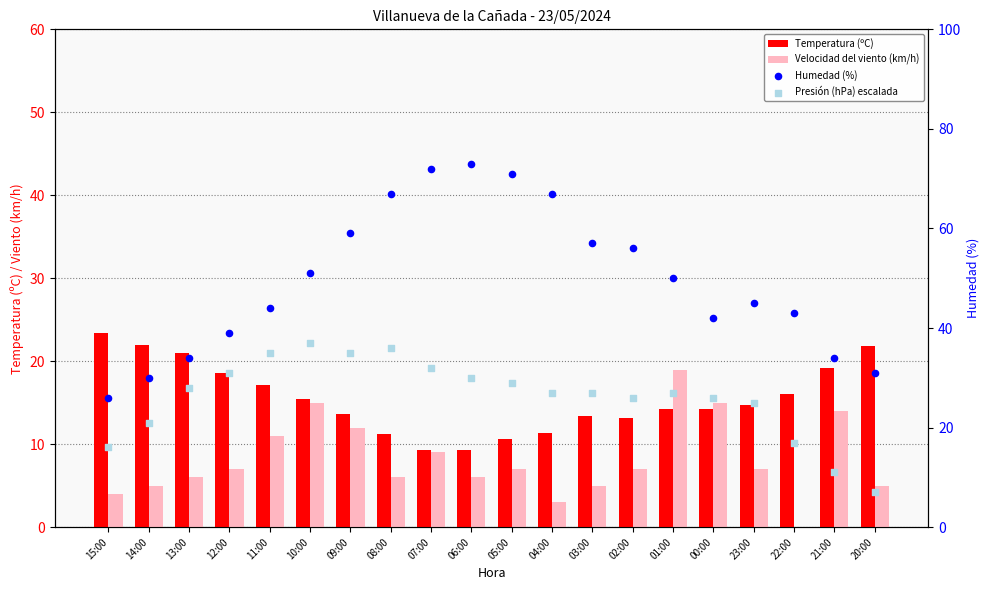

Is the value of Humedad (%) at 08:00 greater than the value of Temperatura (ºC) at 00:00?

Yes